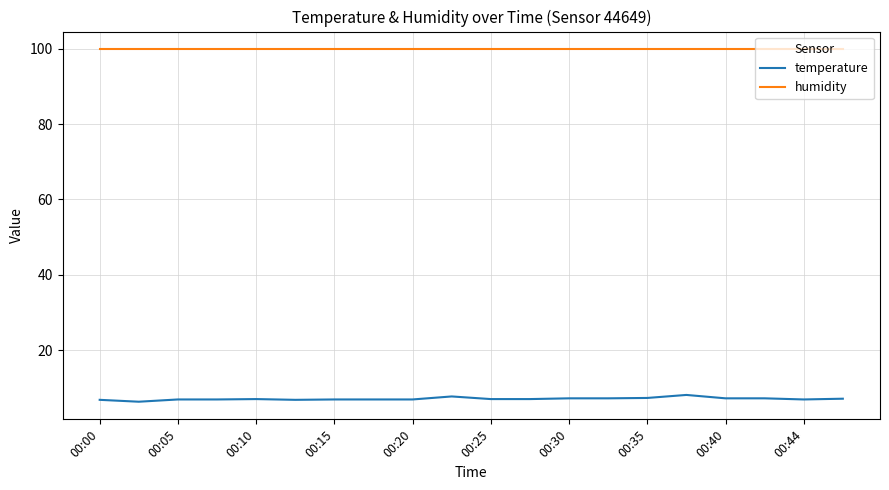

Which series has the widest spread of values?

temperature